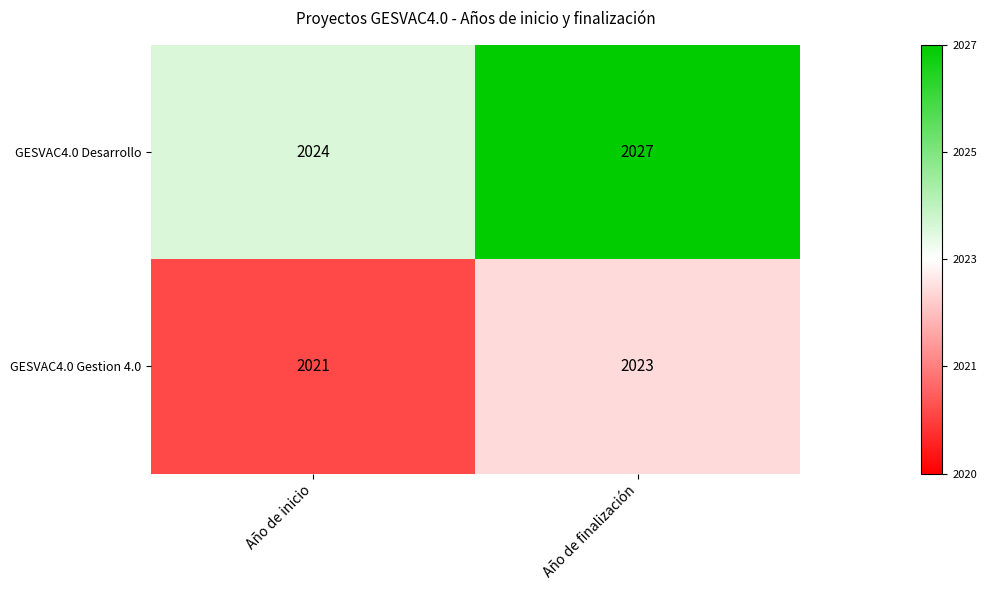

What is the total value across all series at Año de inicio?

4045